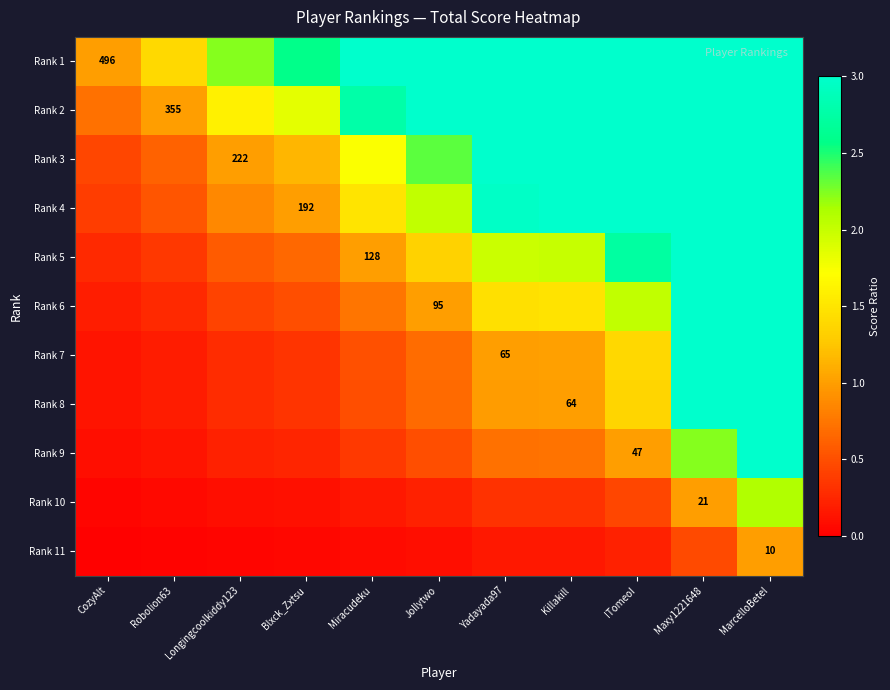

How many data points does each series have?

11